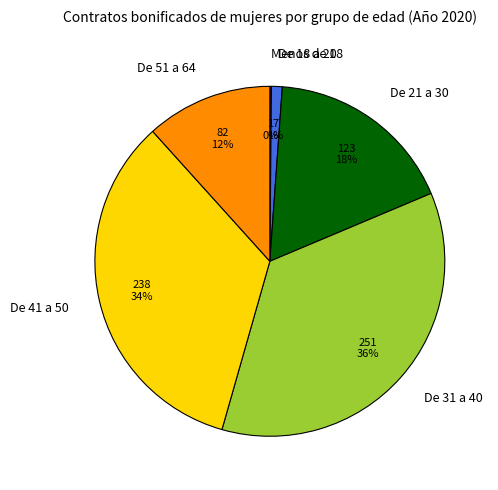

To the nearest percent, what is the average slice percentage?

17%